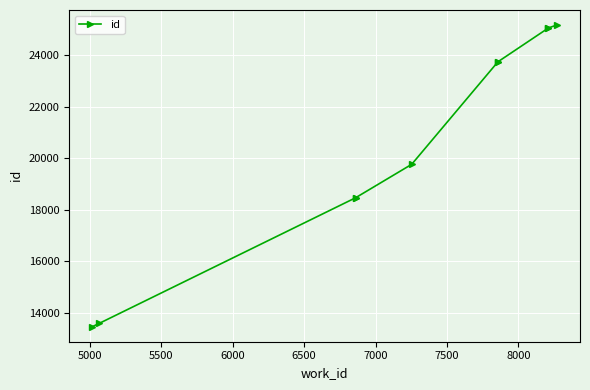

What is the maximum value shown in the chart?

25163